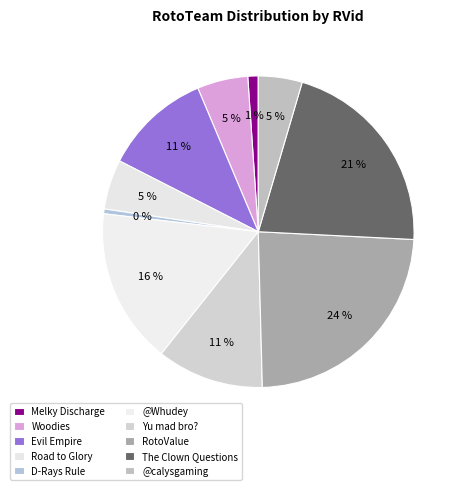

How many slices are in this pie chart?

10